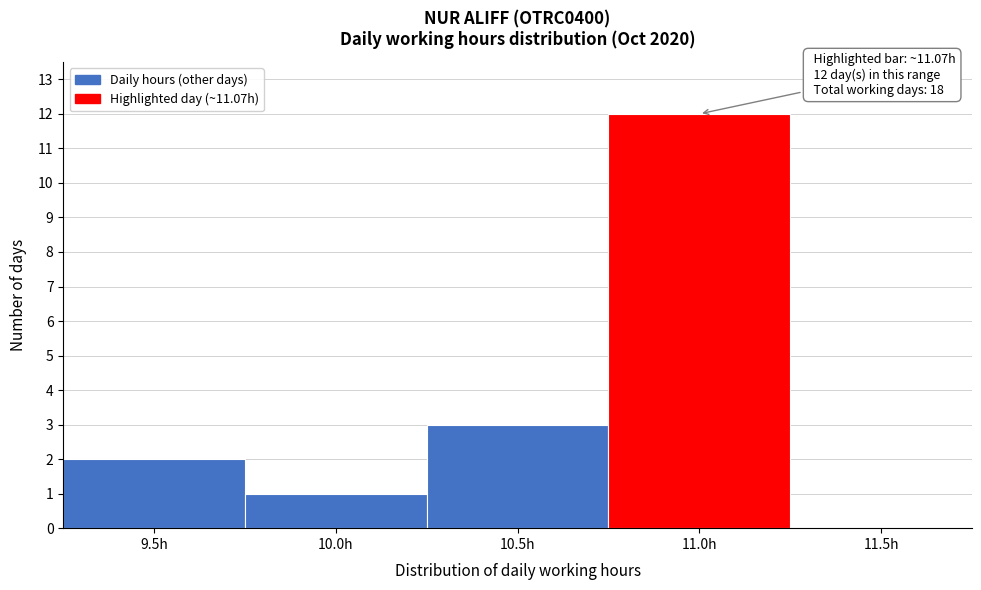

Reading left to right, what are all the values shown in this chart?

9.5h=2	10.0h=1	10.5h=3	11.0h=12	11.5h=0